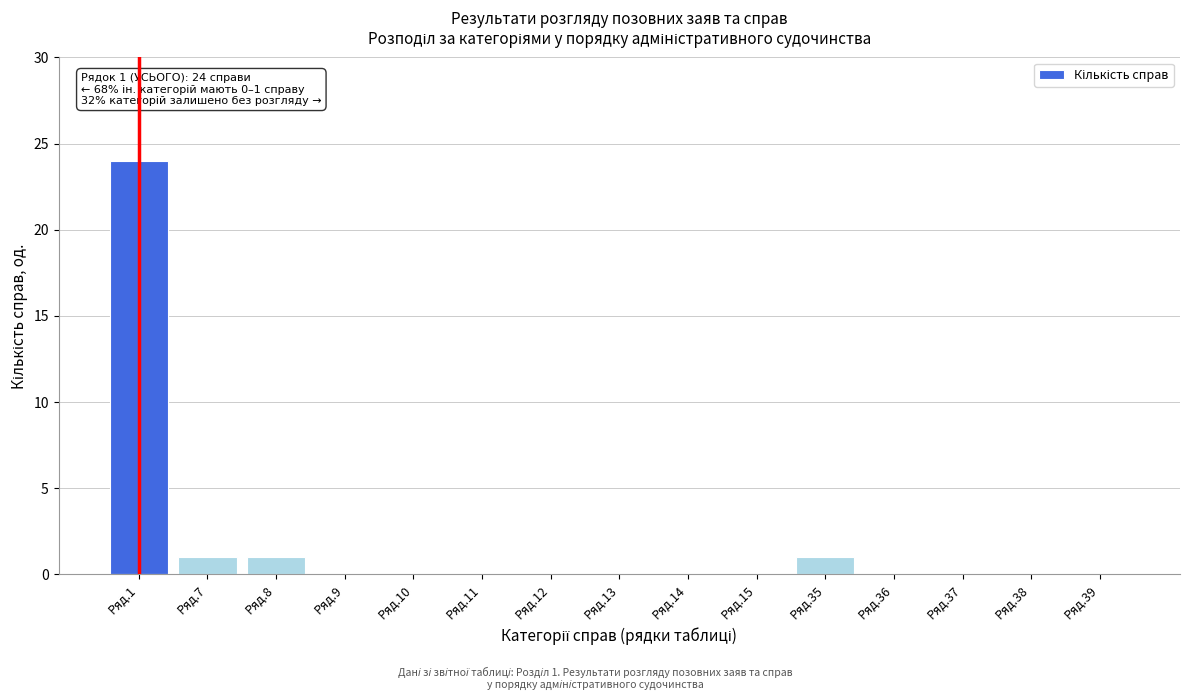

Reading left to right, extract all data points from this chart.

Ряд.1=24	Ряд.7=1	Ряд.8=1	Ряд.9=0	Ряд.10=0	Ряд.11=0	Ряд.12=0	Ряд.13=0	Ряд.14=0	Ряд.15=0	Ряд.35=1	Ряд.36=0	Ряд.37=0	Ряд.38=0	Ряд.39=0